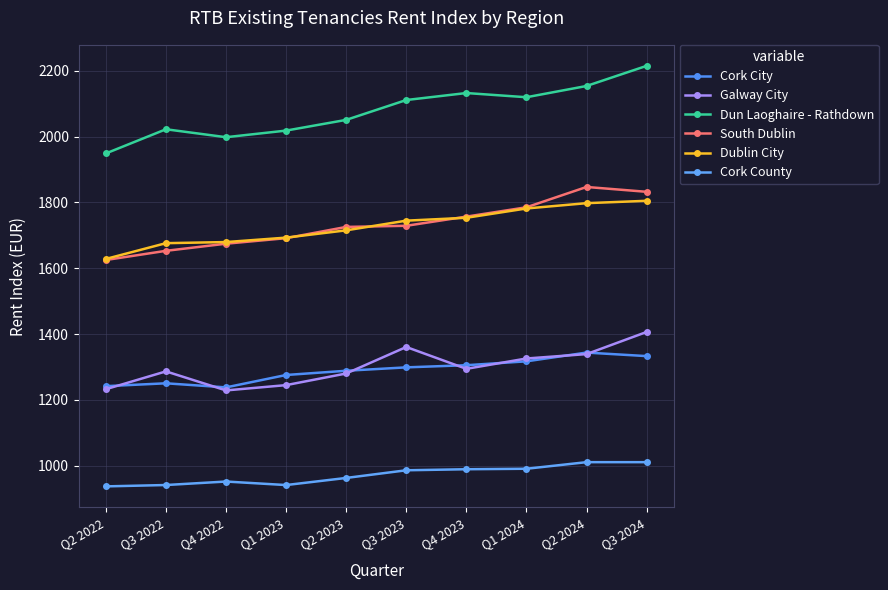

The value of Dublin City at Q4 2022 is 1679.5. True or false?

True